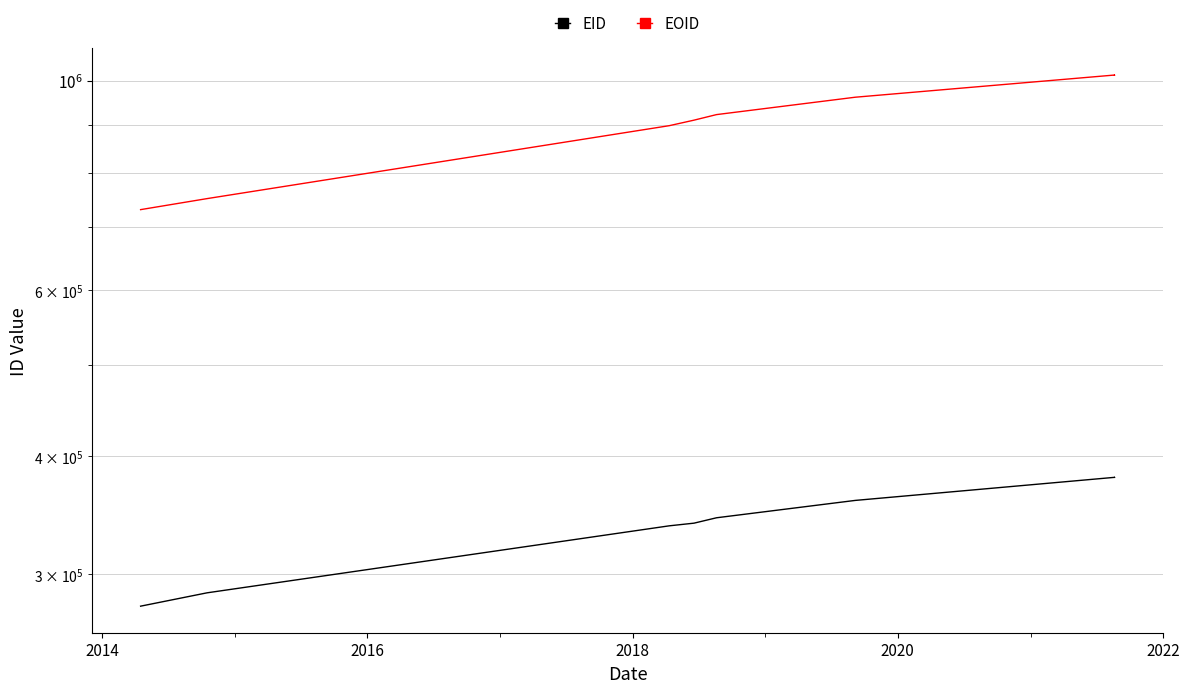

What is the difference between the maximum and minimum values in the EOID series?

284547